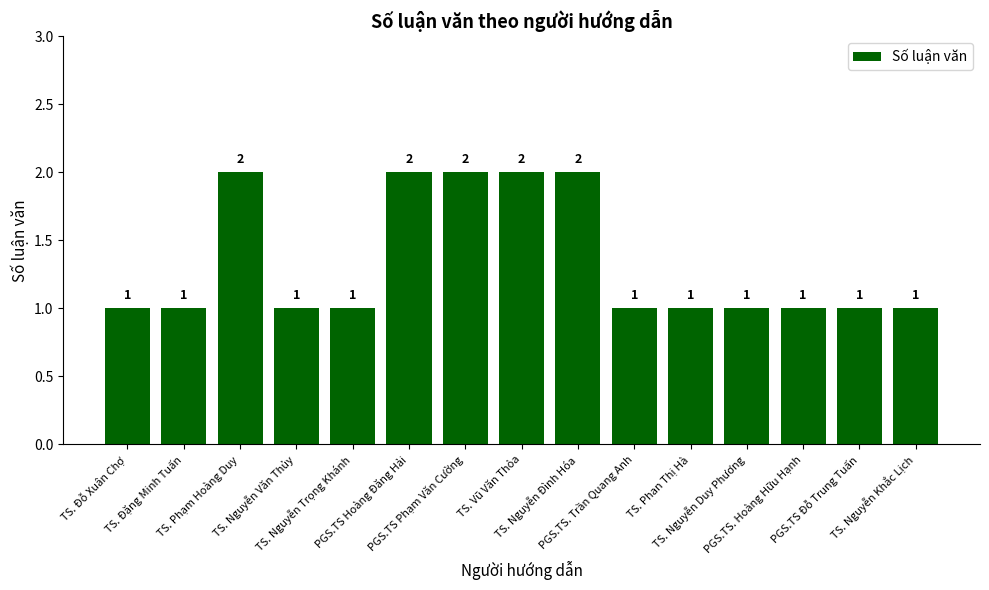

What value does the data have at PGS.TS Hoàng Đăng Hải?

2